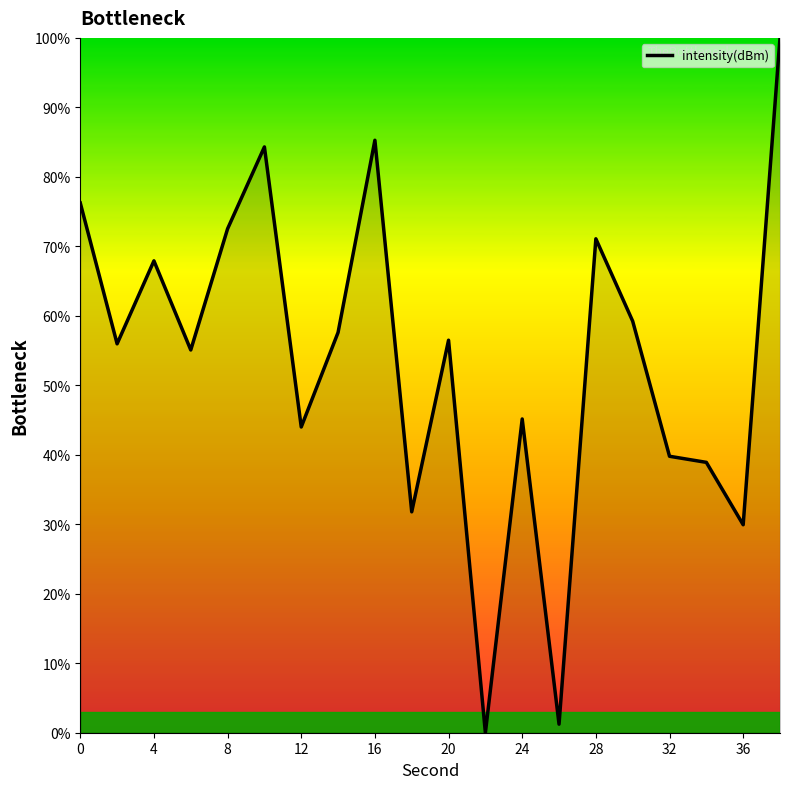

What is the average value?

53.6